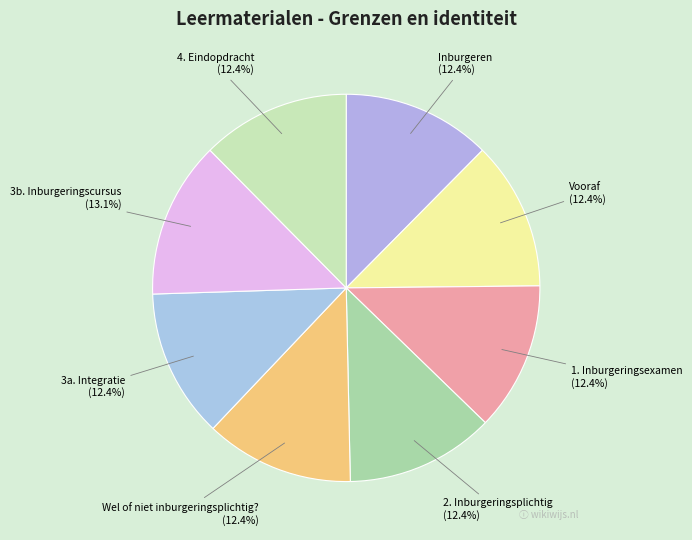

To the nearest percent, what percentage of the pie is 1. Inburgeringsexamen?

12%